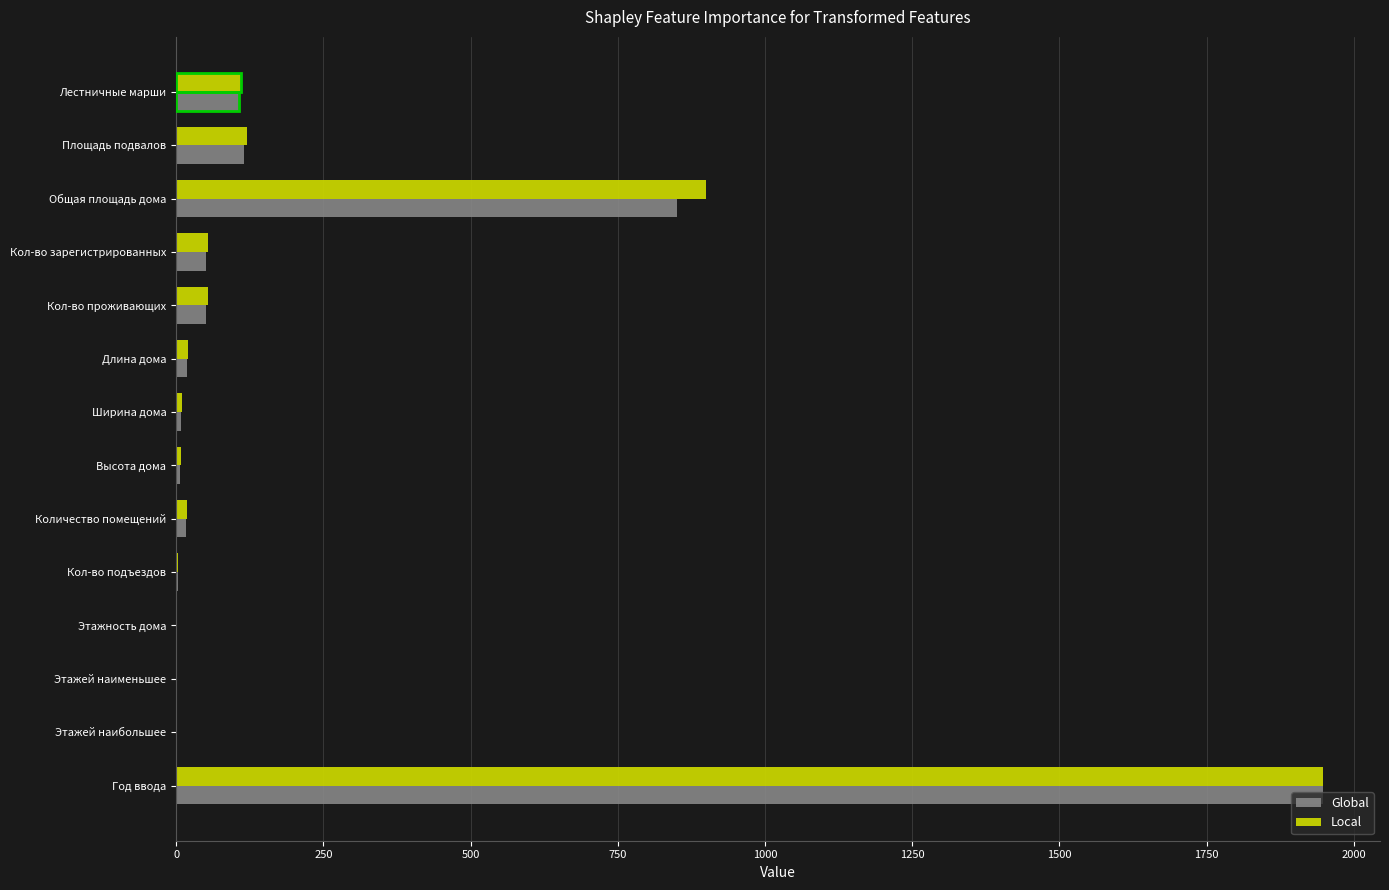

What is the maximum value shown in the chart?

1947